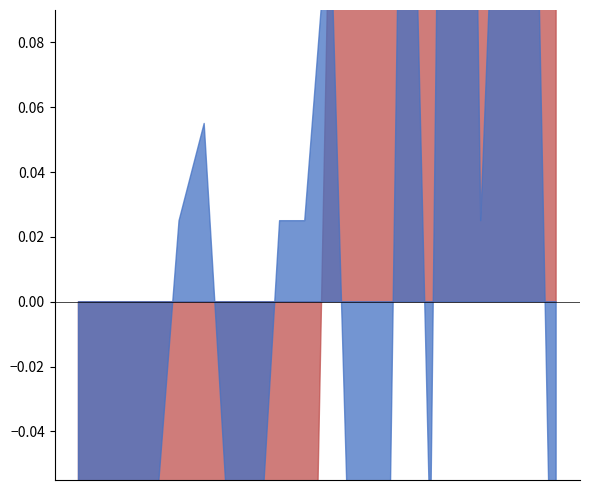

True or false: P2 has more than 0 interior local peaks.

True